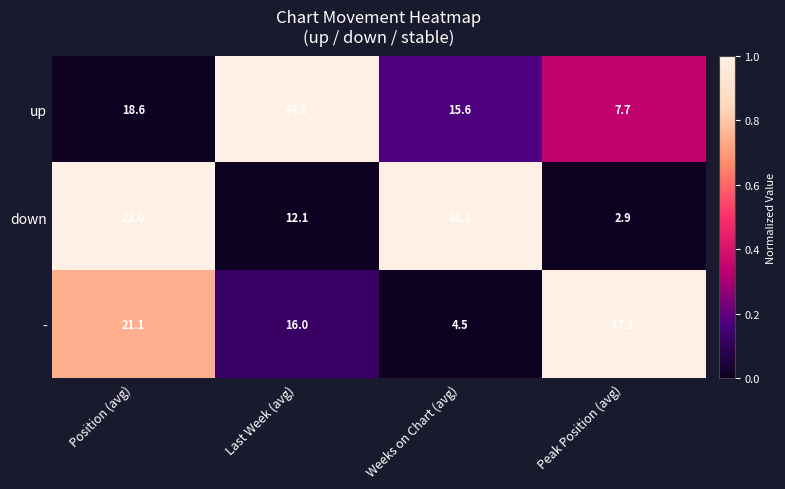

Which series has the largest total across all categories?

down